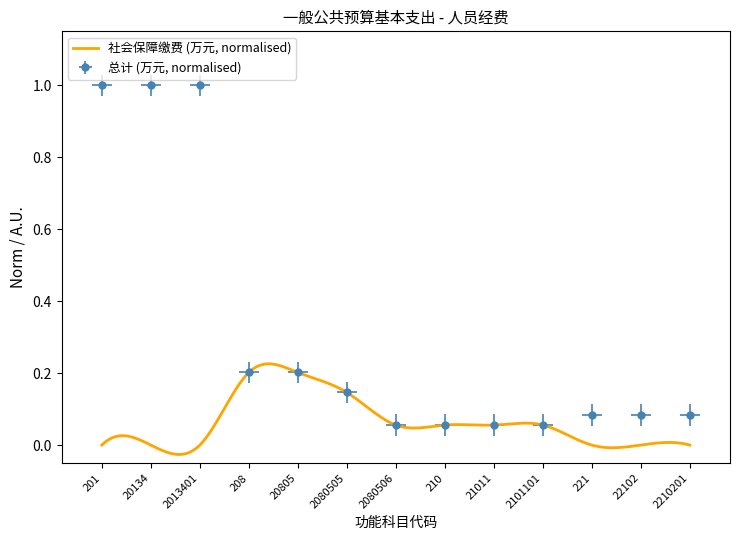

What is the label of the 11th point from the left?

221